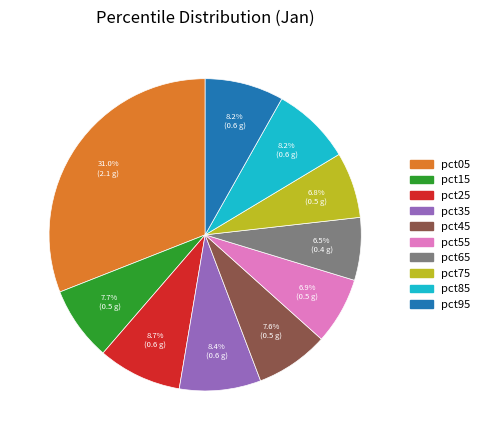

Which category has the biggest portion of the pie?

pct05